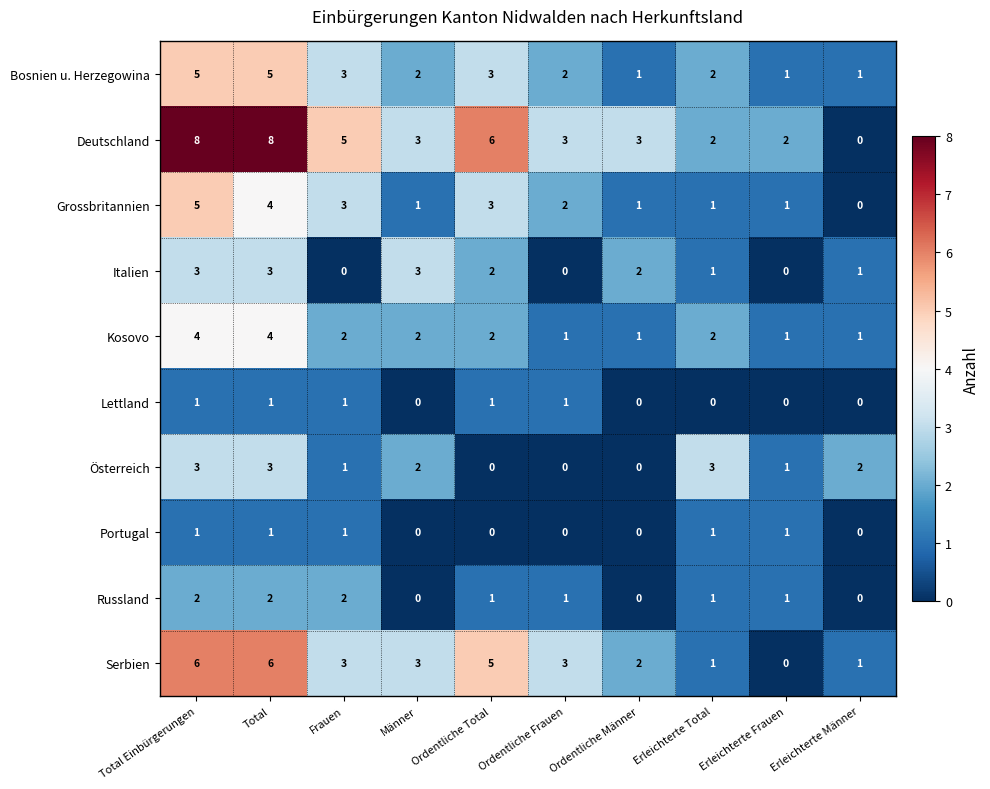

What is the maximum value shown in the chart?

8